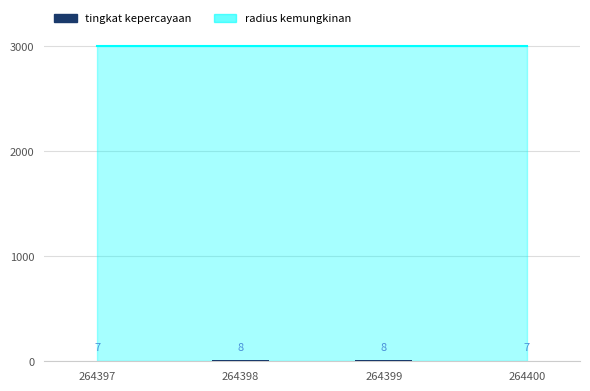

Reading left to right, list all the values displayed in this chart.

7	8	8	7